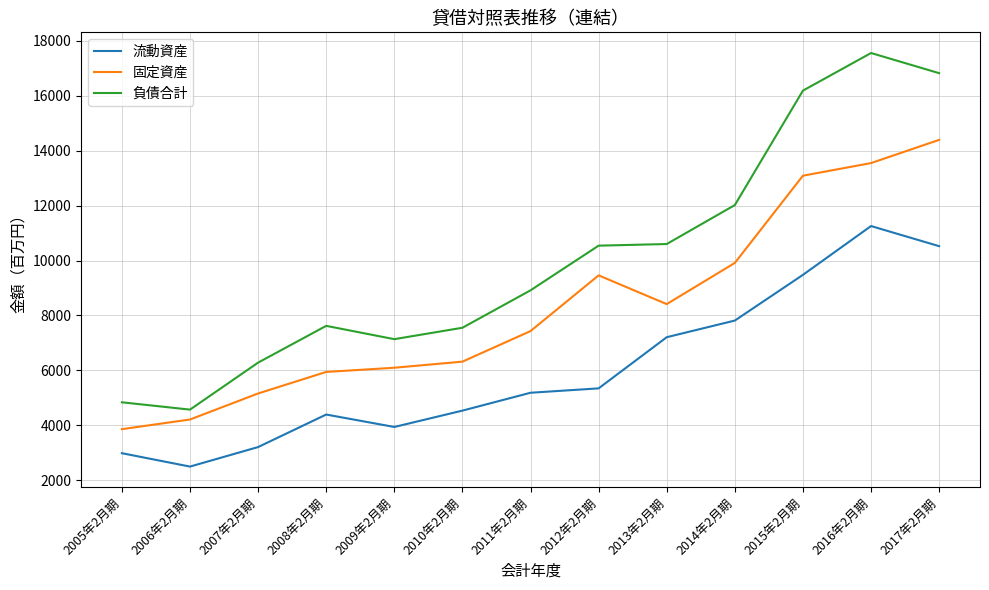

List the series in order of their overall mean, highest first.

負債合計, 固定資産, 流動資産